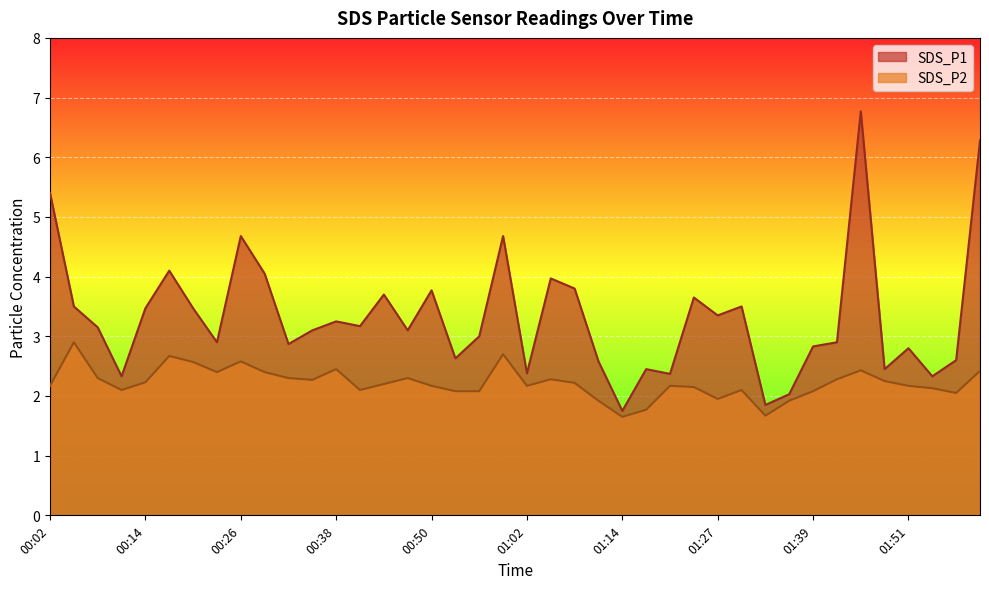

What is the sum of all SDS_P1 values?

133.0